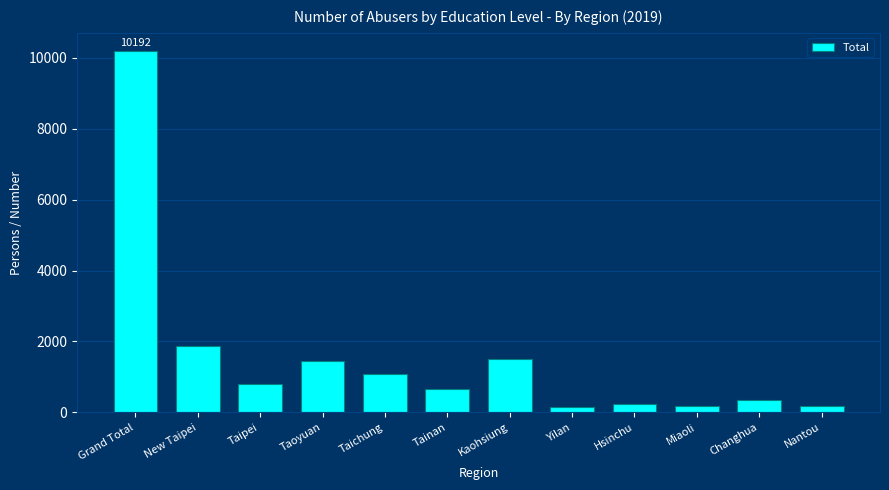

What is the average value?

1555